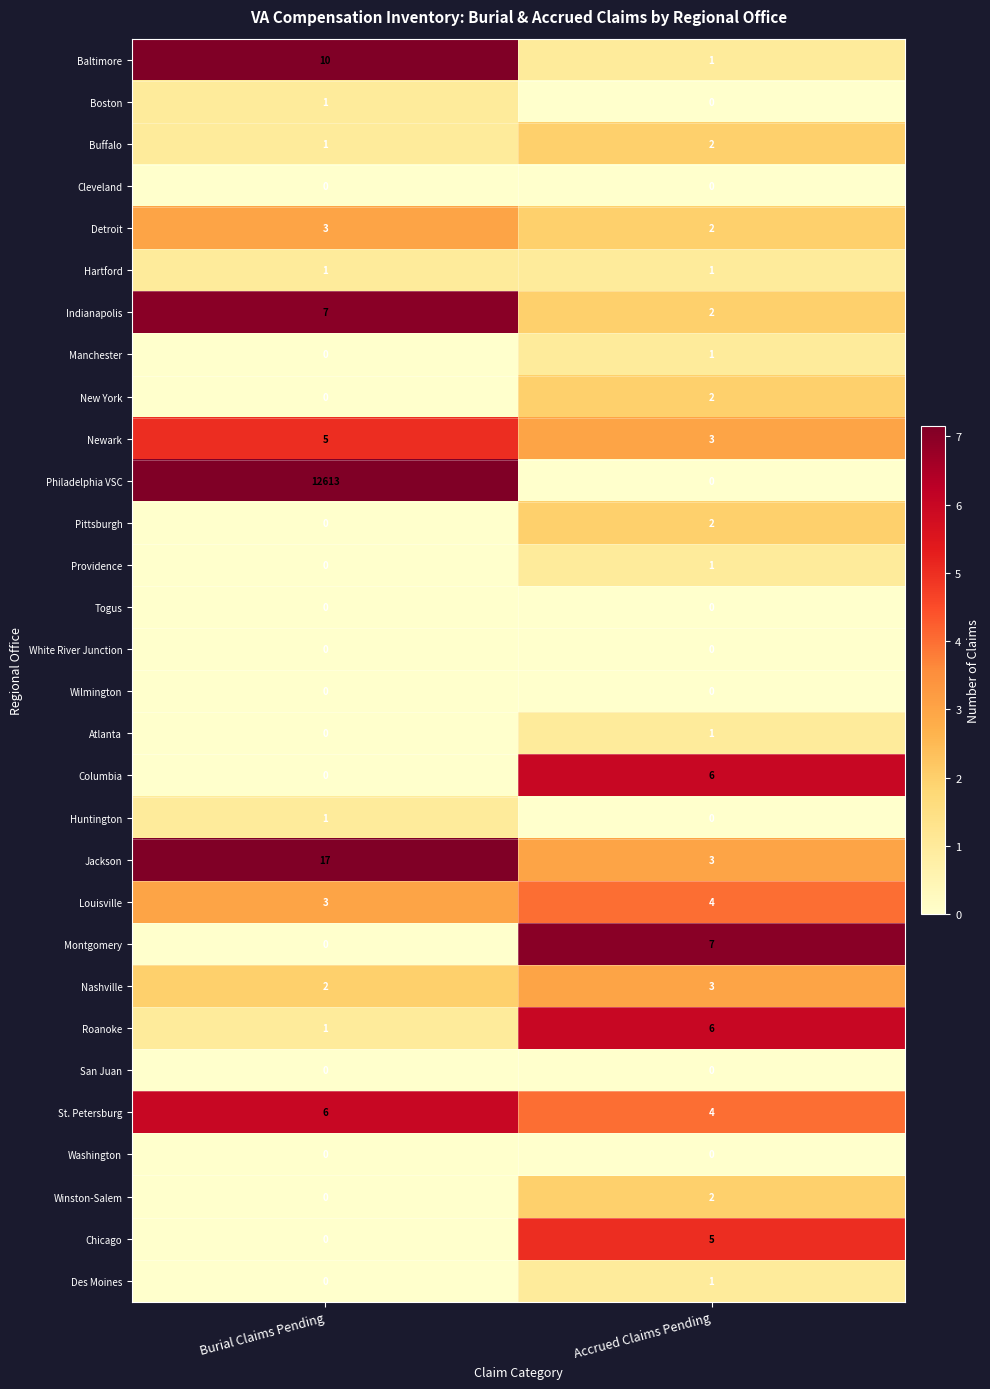

What is the sum of the Philadelphia VSC values at Accrued Claims Pending and Burial Claims Pending?

12613